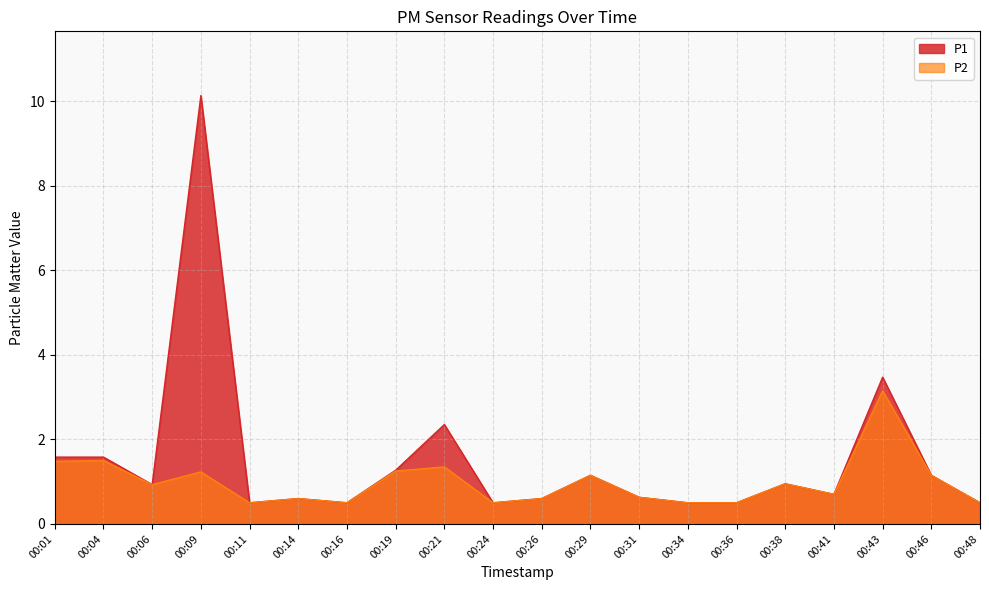

The P2 series shows 1.8 at 00:09. True or false?

False